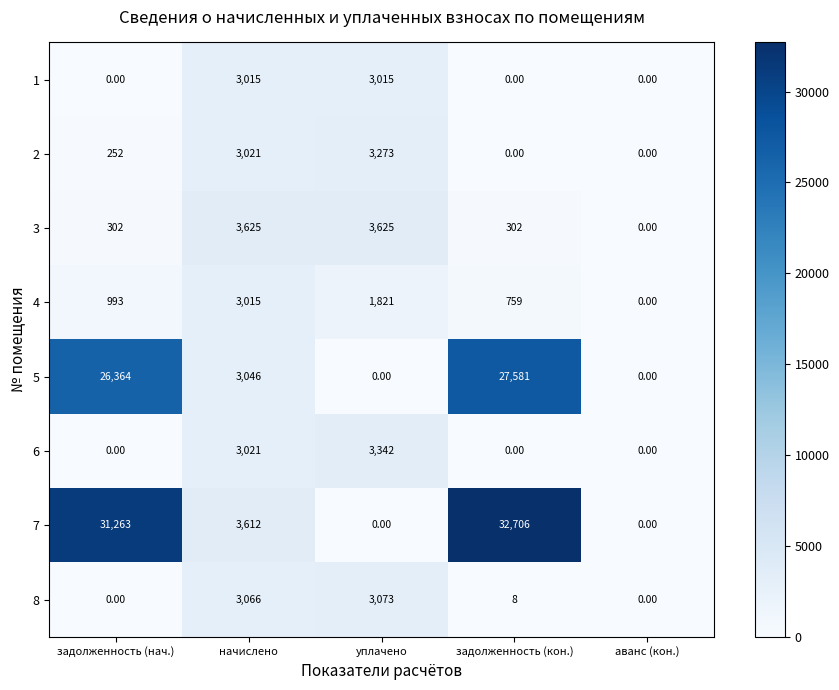

How many series are shown in this chart?

8